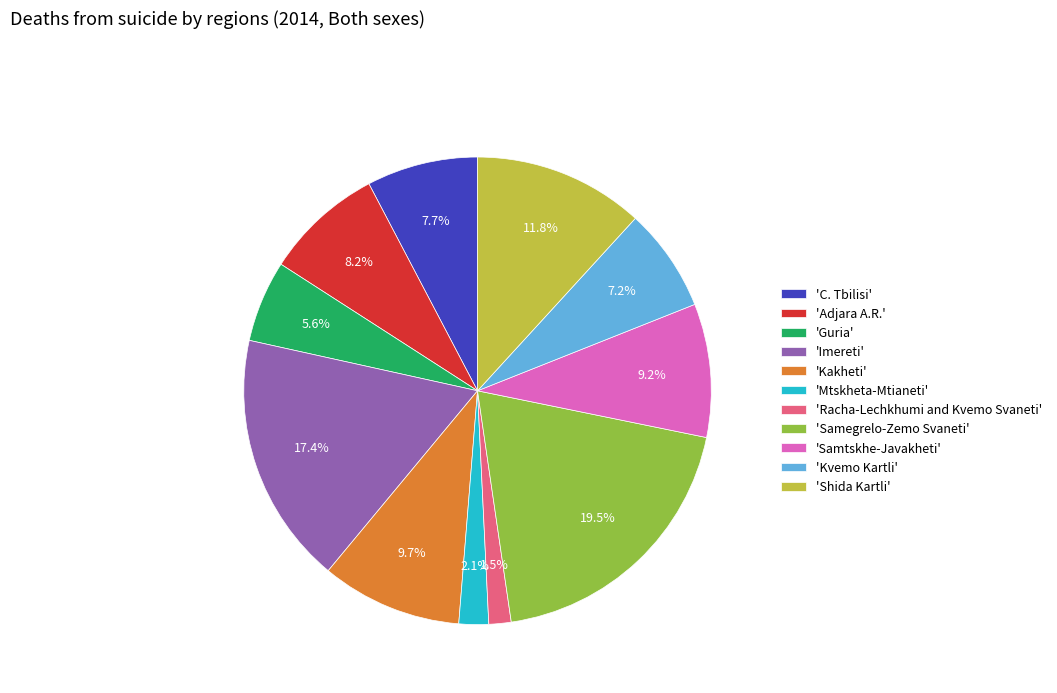

To the nearest percent, what is the difference between the largest and smallest slice percentages?

18%